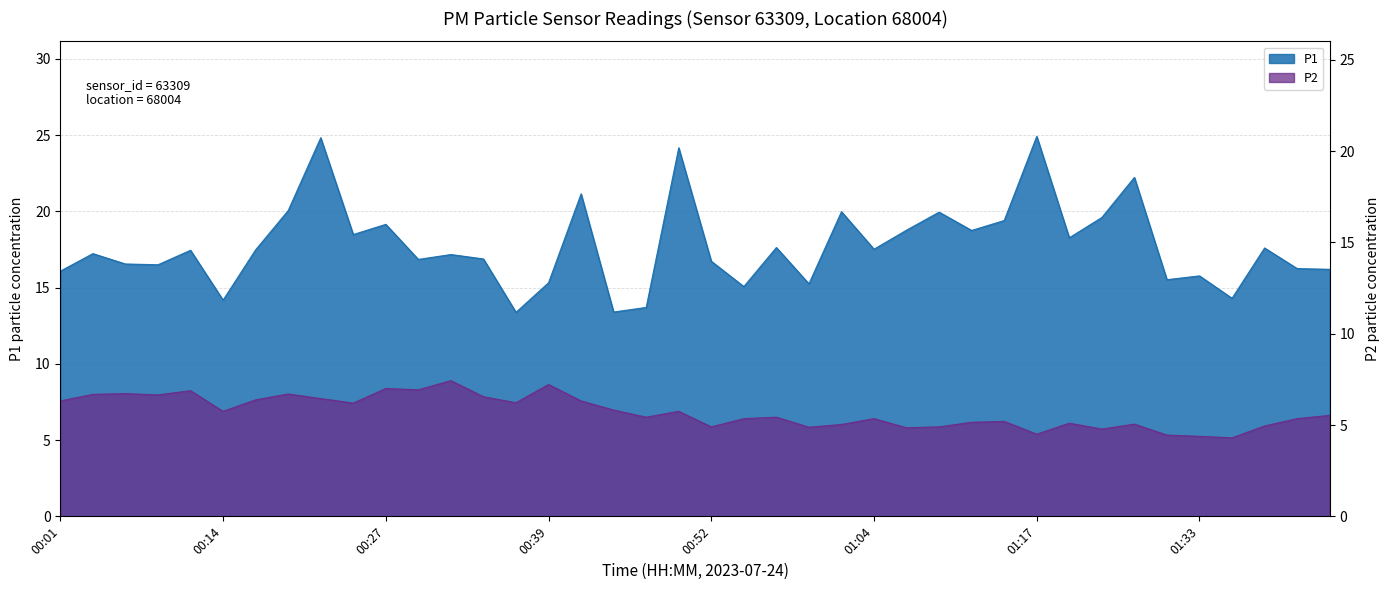

Reading right to left, transcribe all the data shown in this chart.

P1: 01:43=16.2	01:40=16.2	01:38=17.6	01:35=14.3	01:33=15.8	01:30=15.5	01:28=22.2	01:25=19.6	01:20=18.3	01:17=24.9	01:15=19.4	01:12=18.8	01:09=19.9	01:07=18.8	01:04=17.5	01:02=20.0	00:59=15.2	00:57=17.6	00:54=15.1	00:52=16.7	00:49=24.2	00:47=13.7	00:44=13.4	00:42=21.1	00:39=15.3	00:37=13.4	00:34=16.9	00:32=17.2	00:29=16.9	00:27=19.1	00:24=18.5	00:22=24.8	00:19=20.1	00:17=17.5	00:14=14.2	00:12=17.4	00:09=16.5	00:07=16.6	00:04=17.2	00:01=16.1
P2: 01:43=5.5	01:40=5.3	01:38=5.0	01:35=4.3	01:33=4.4	01:30=4.5	01:28=5.0	01:25=4.8	01:20=5.1	01:17=4.5	01:15=5.2	01:12=5.2	01:09=4.9	01:07=4.8	01:04=5.3	01:02=5.0	00:59=4.9	00:57=5.4	00:54=5.3	00:52=4.9	00:49=5.8	00:47=5.4	00:44=5.8	00:42=6.3	00:39=7.2	00:37=6.2	00:34=6.5	00:32=7.4	00:29=6.9	00:27=7.0	00:24=6.2	00:22=6.5	00:19=6.7	00:17=6.4	00:14=5.8	00:12=6.9	00:09=6.7	00:07=6.7	00:04=6.7	00:01=6.3